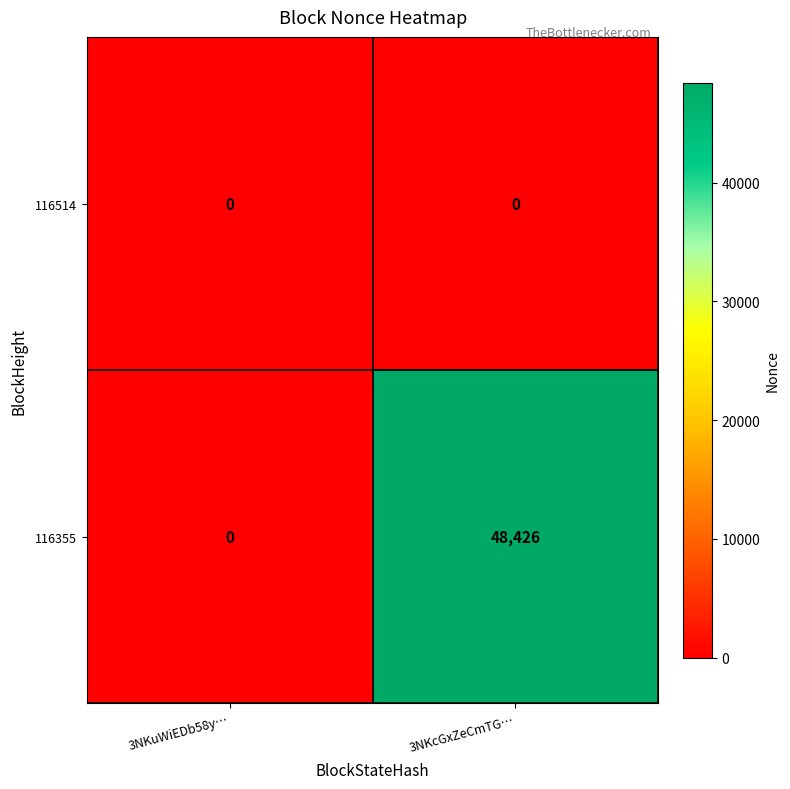

What is the difference between the maximum and minimum values in the 116355 series?

48426